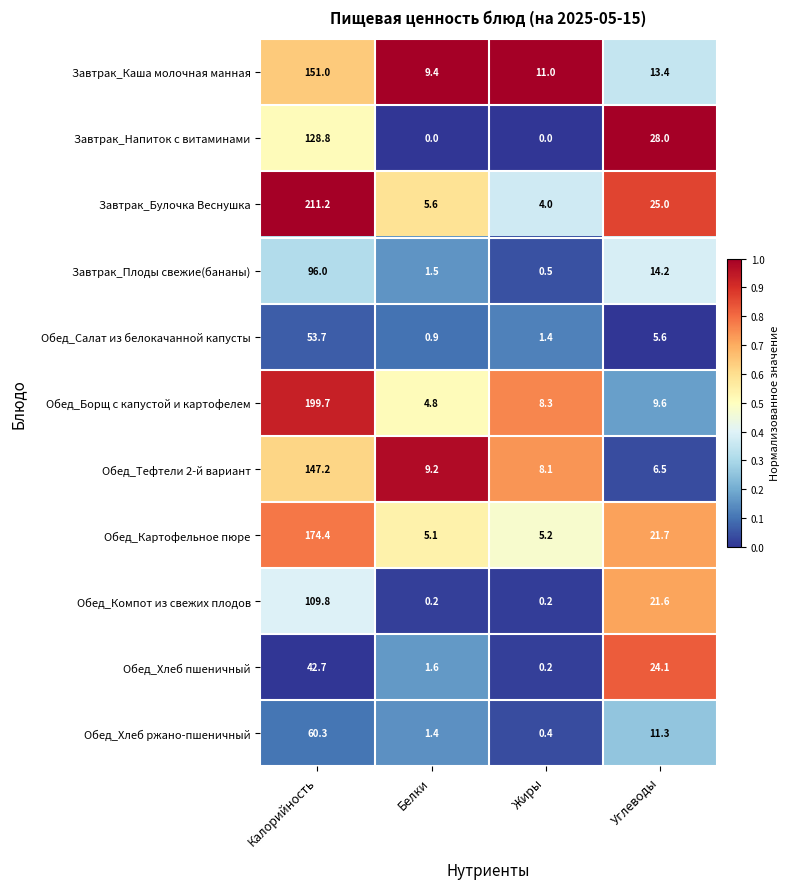

The value of Обед_Хлеб пшеничный at Углеводы is 10.2. True or false?

False